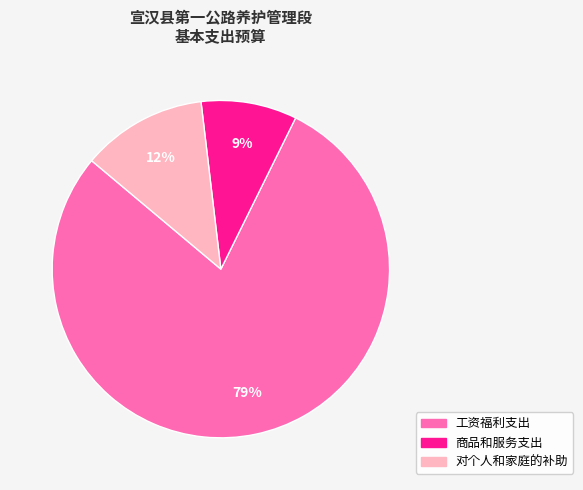

How many segments does this pie chart have?

3